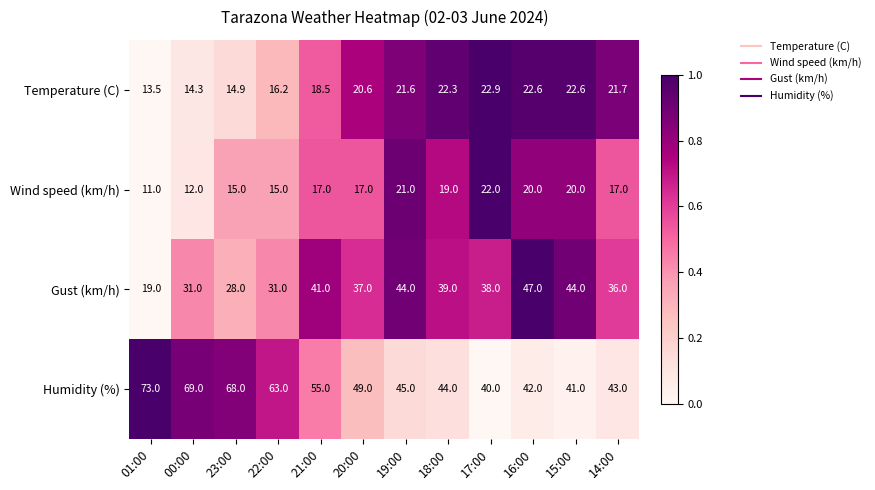

What is the lowest value of the Wind speed (km/h) series?

11.0